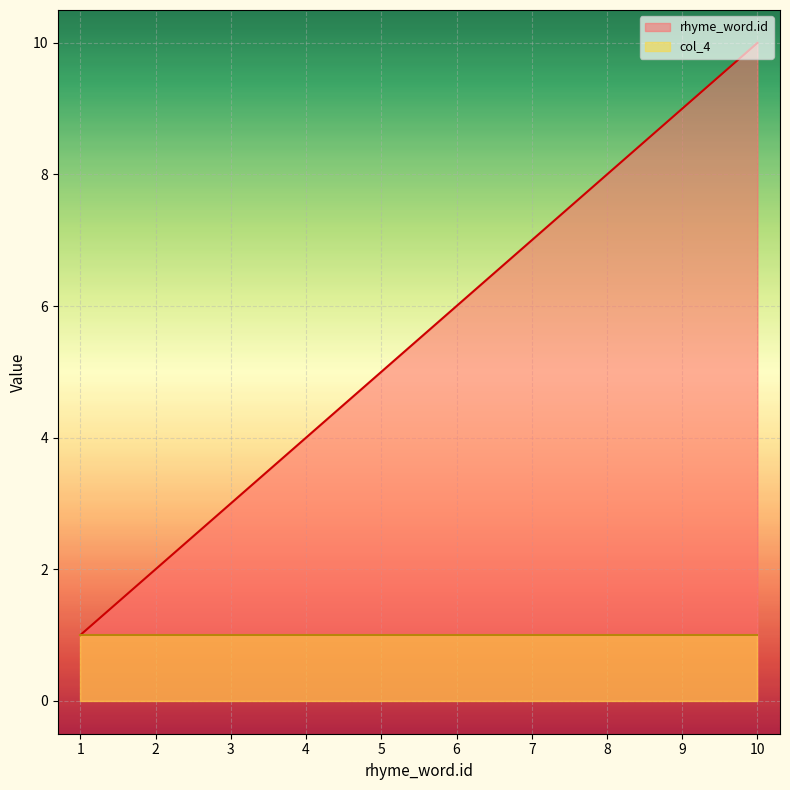

What is the sum of all values?

55